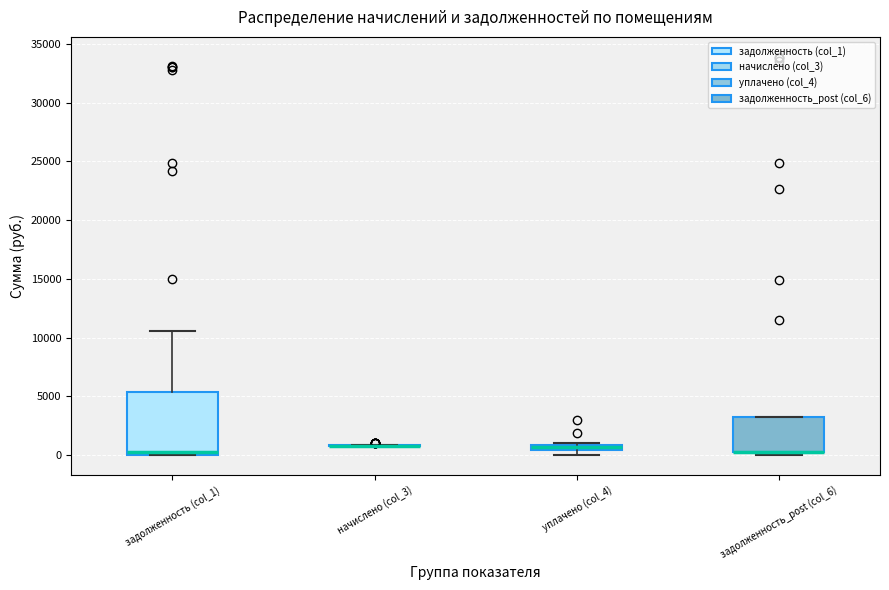

Comparing the boxes themselves (not the whiskers), which one is the tallest?

задолженность (col_1)